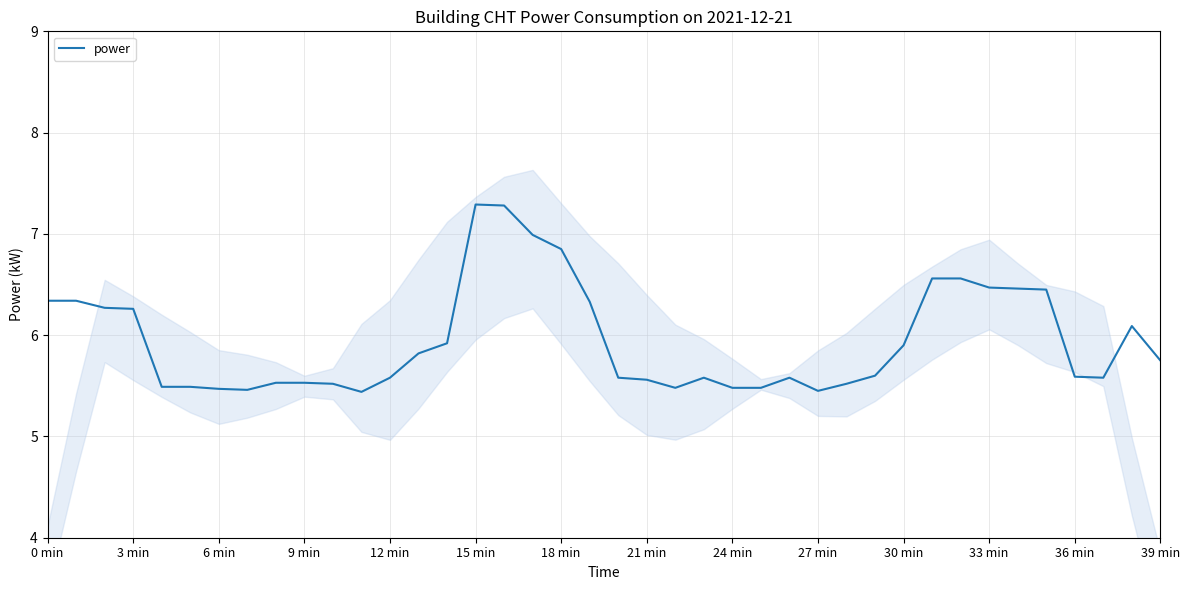

True or false: power has a value of 5.6 at 36 min.

True